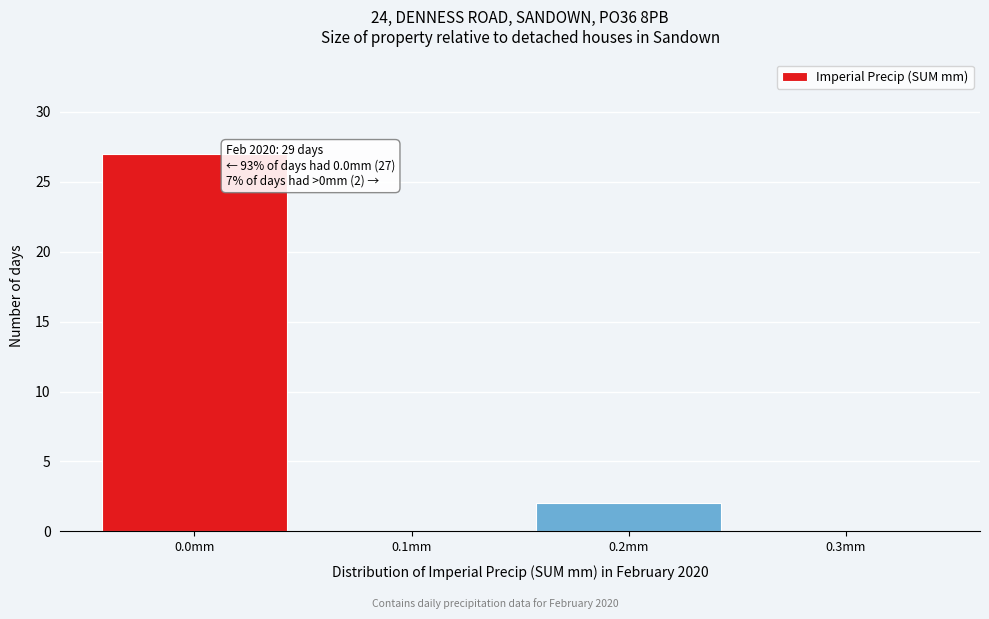

Which range on the x-axis has the tallest bar?

-0.05 to 0.05